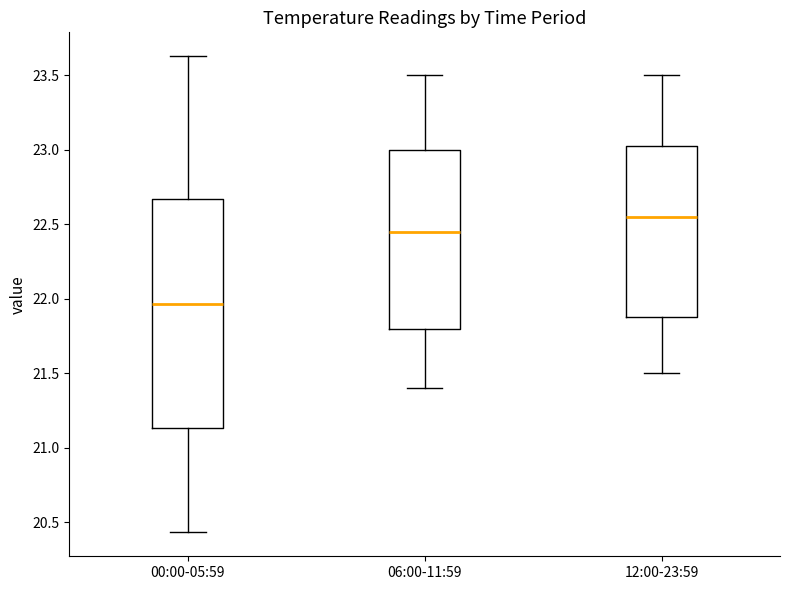

Reading left to right, transcribe this box plot: for each box, give where its median line is, the range the box spans, and where its two whiskers end, as read against the y-axis. The values are not printed on the chart, so give them approximately, as read against the axis.

00:00-05:59: median 21.95, box 21.15 to 22.65, whiskers 20.45 to 23.65
06:00-11:59: median 22.45, box 21.80 to 23.00, whiskers 21.40 to 23.50
12:00-23:59: median 22.55, box 21.90 to 23.05, whiskers 21.50 to 23.50